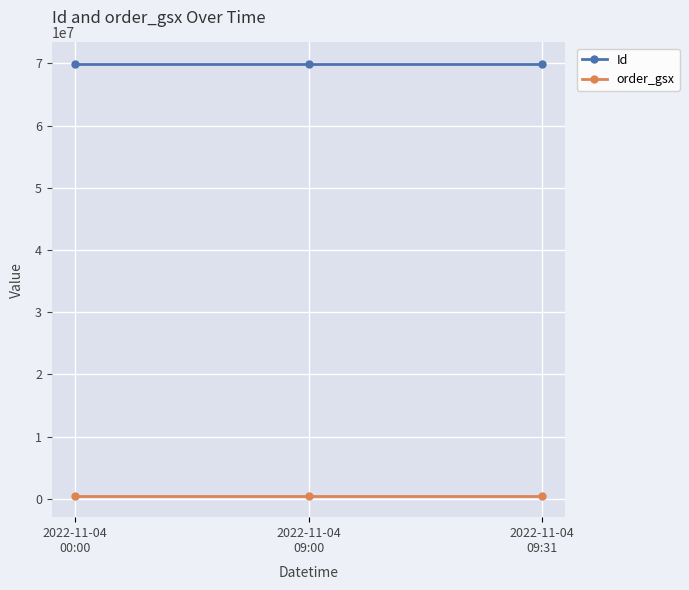

What is the sum of all Id values?

209659602